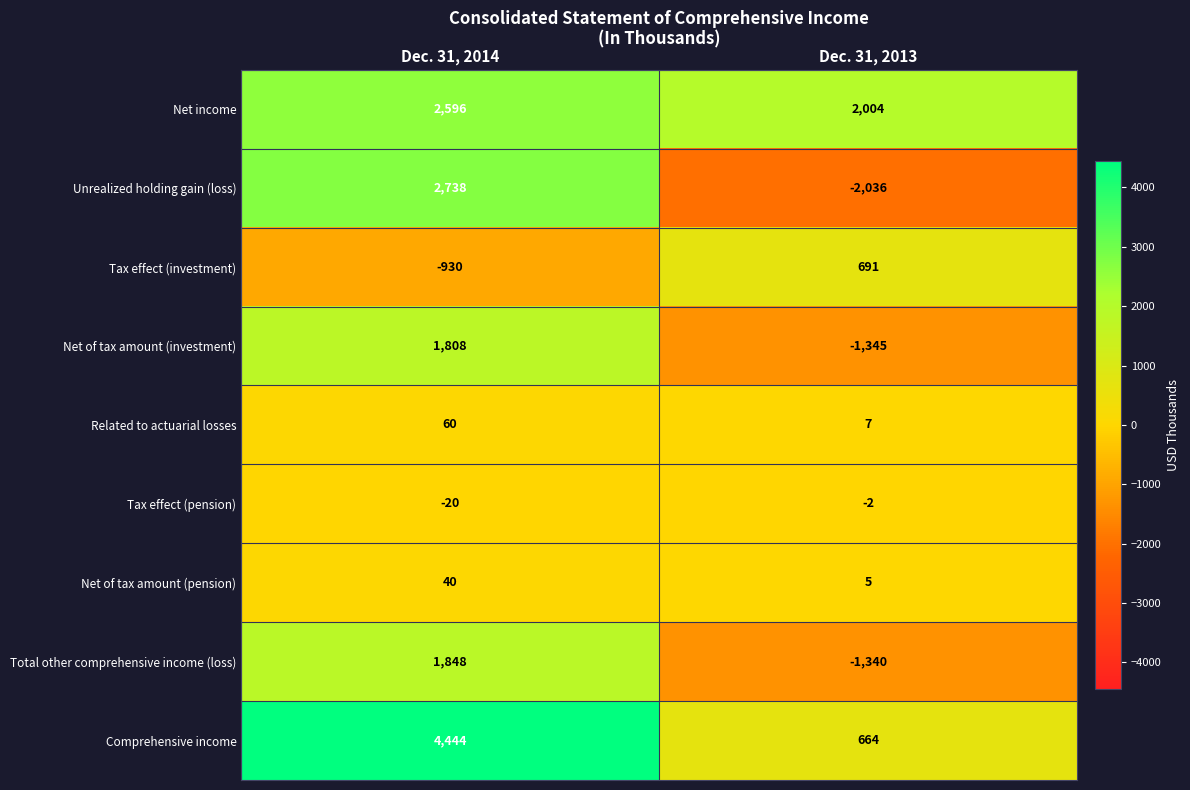

True or false: Net of tax amount (pension) has a value of 40 at Dec. 31, 2014.

True